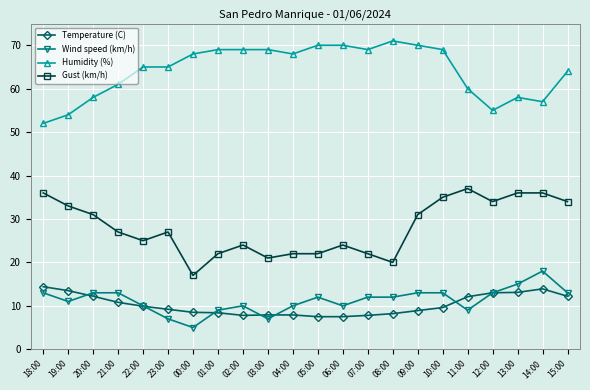

What is the sum of the Temperature (C) values at 23:00 and 19:00?

22.7